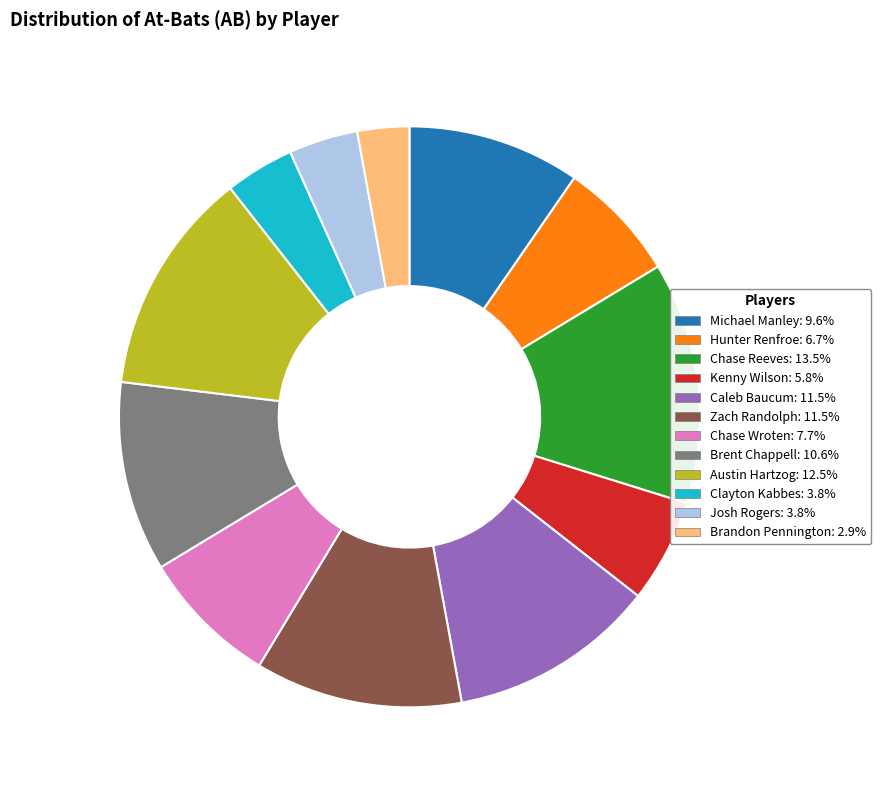

Is the sum of Josh Rogers and Austin Hartzog greater than half?

No